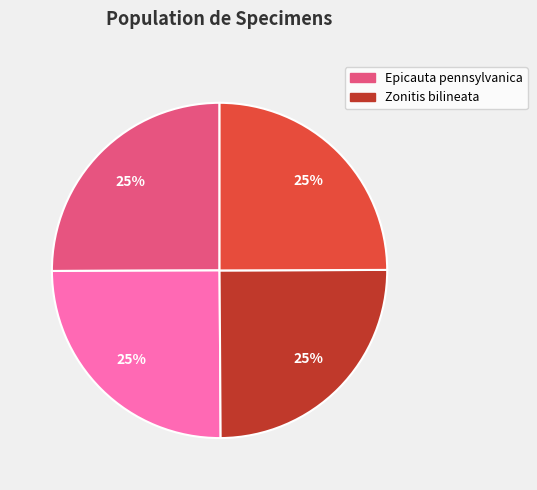

Is there any slice that represents more than half of the pie?

No